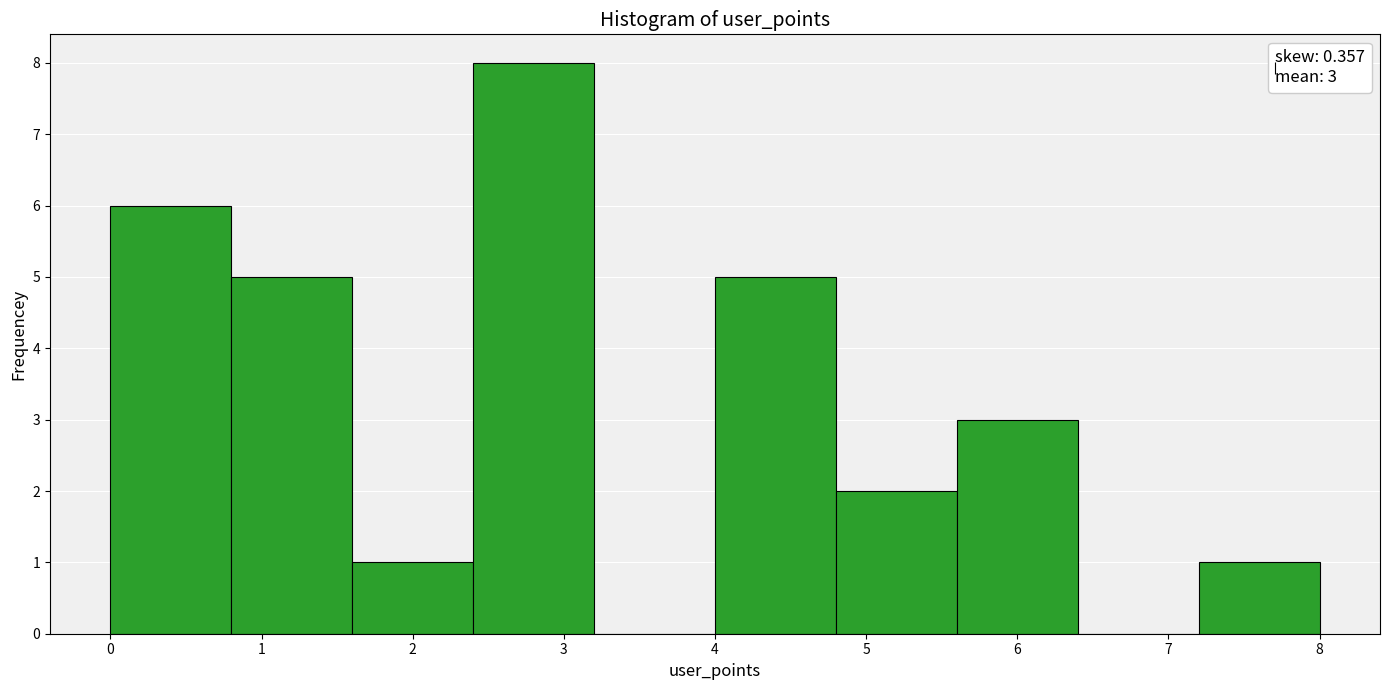

Which range on the x-axis has the tallest bar?

2.4 to 3.2